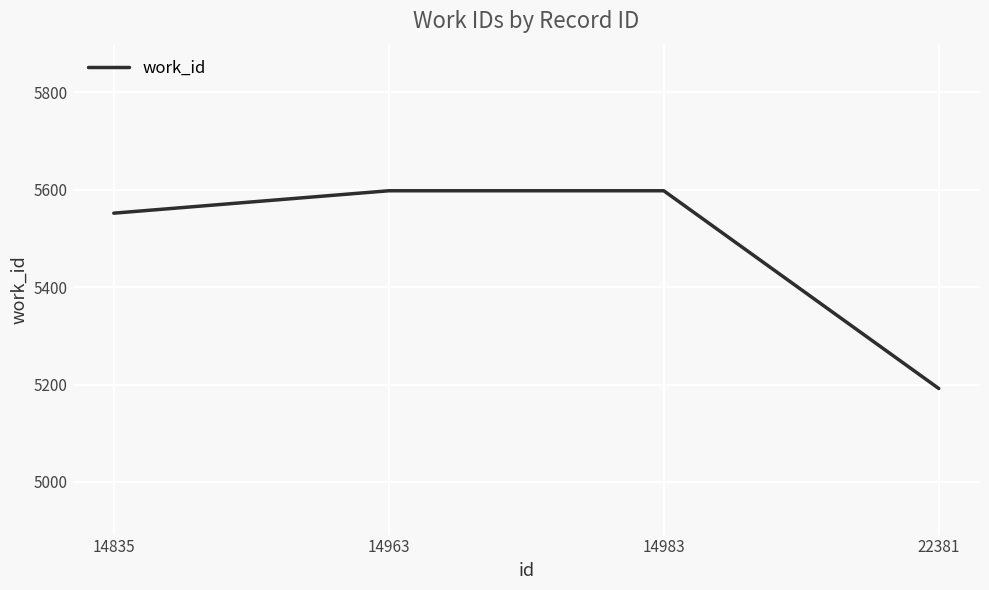

What is the minimum value shown in the chart?

5192